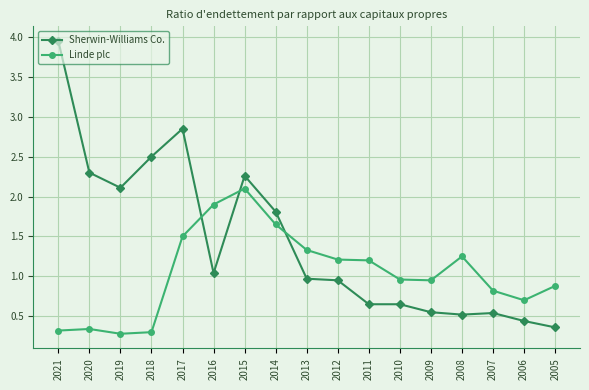

Which series has the widest spread of values?

Sherwin-Williams Co.